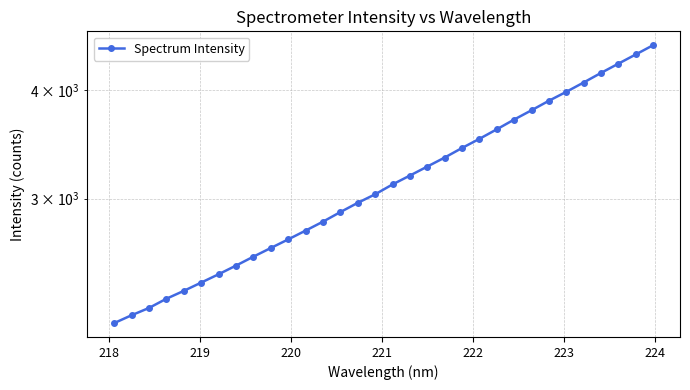

How many lines are shown in the chart?

1